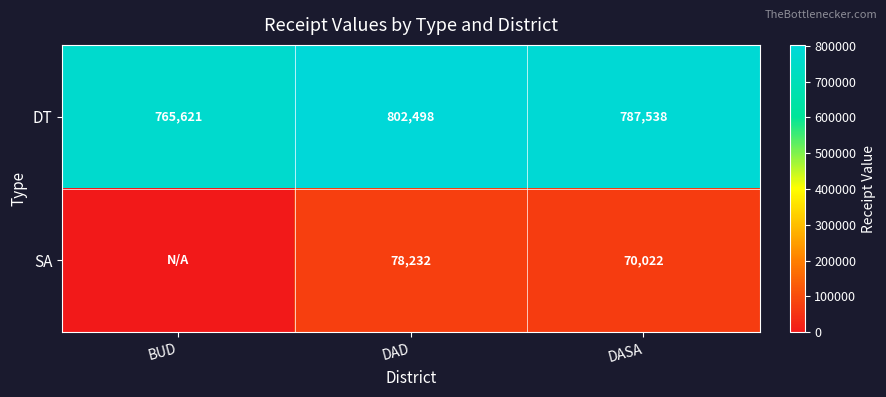

At DASA, list the series in order from largest to smallest.

DT, SA